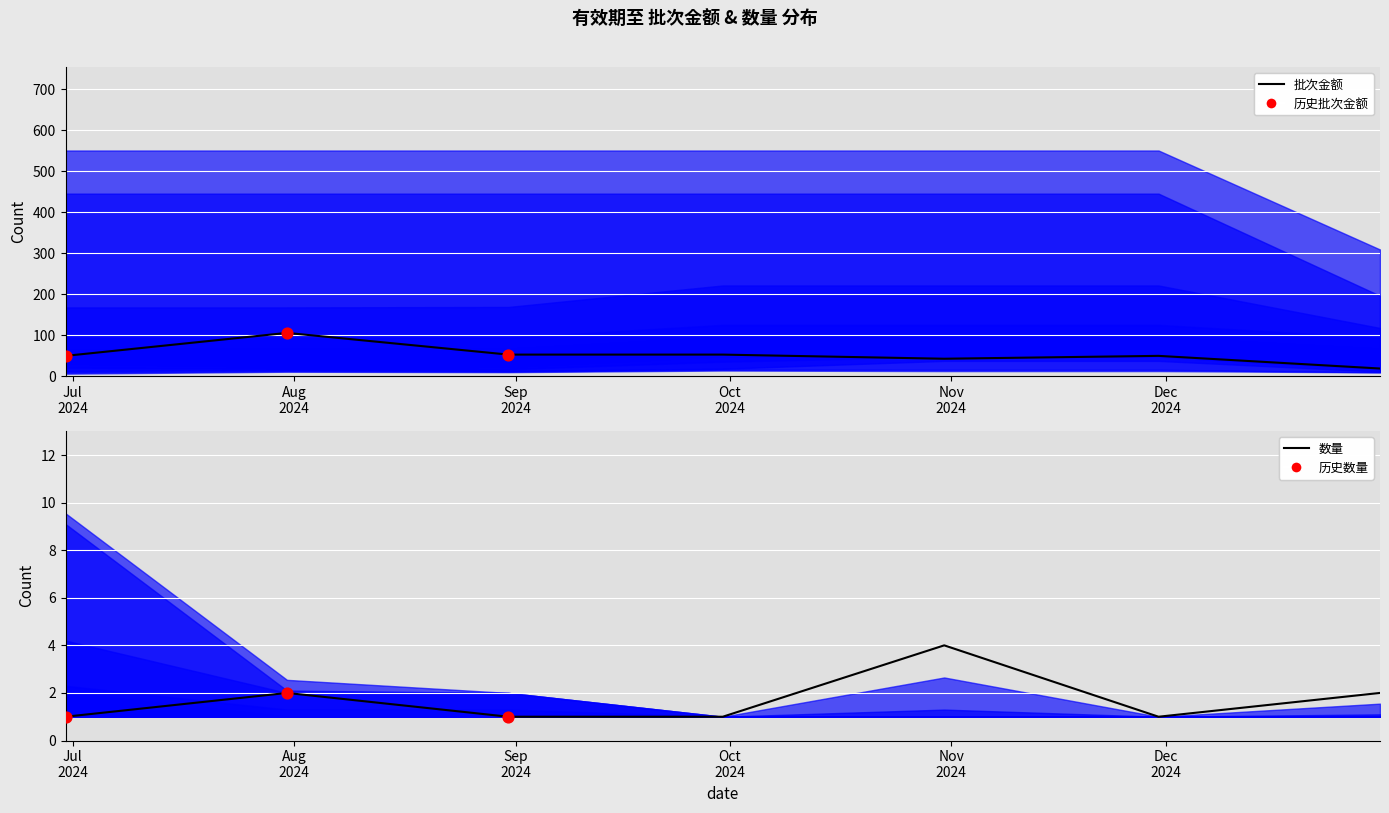

What is the total value across all series at 2024-10-31?

46.9